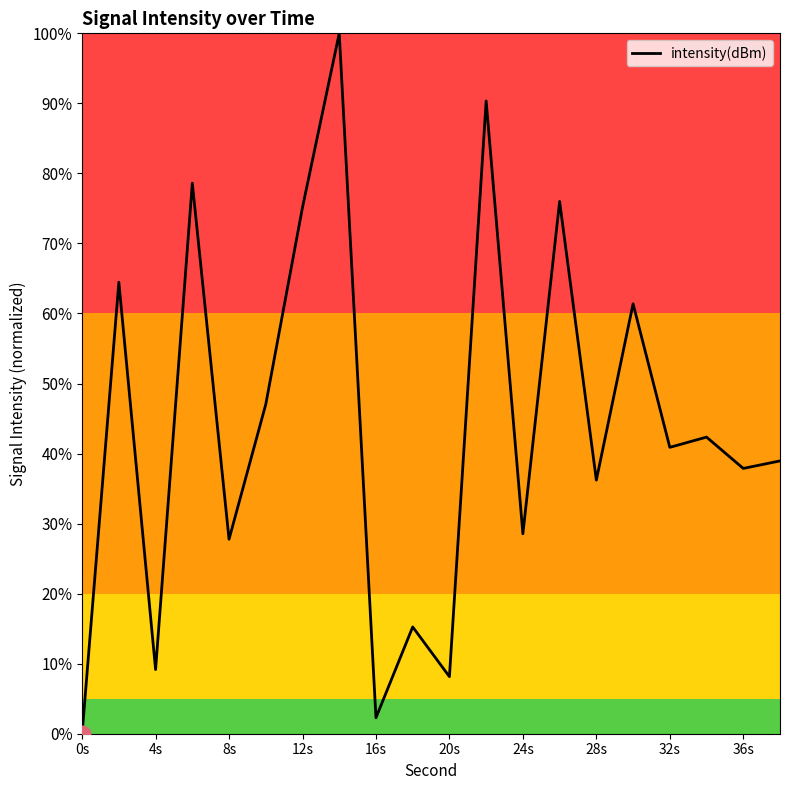

What is the maximum value shown in the chart?

100.0